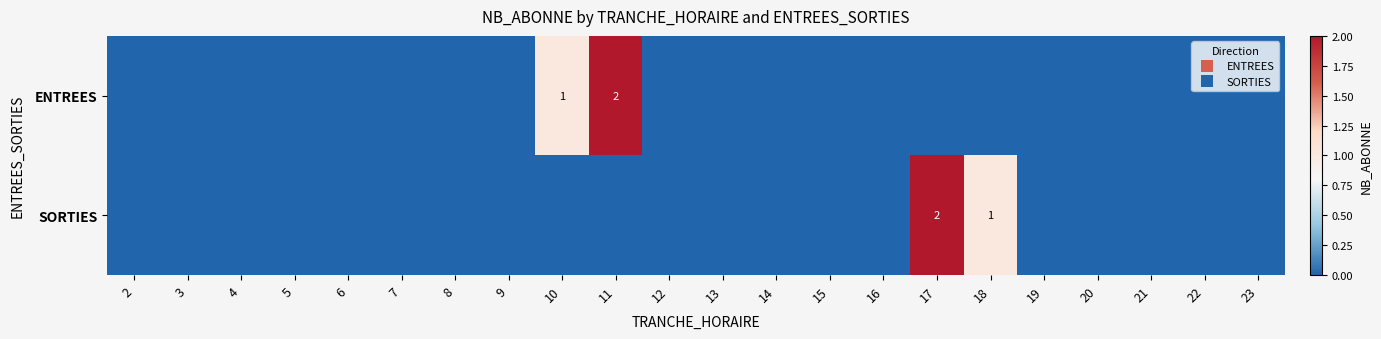

The ENTREES series shows 1 at 14. True or false?

False